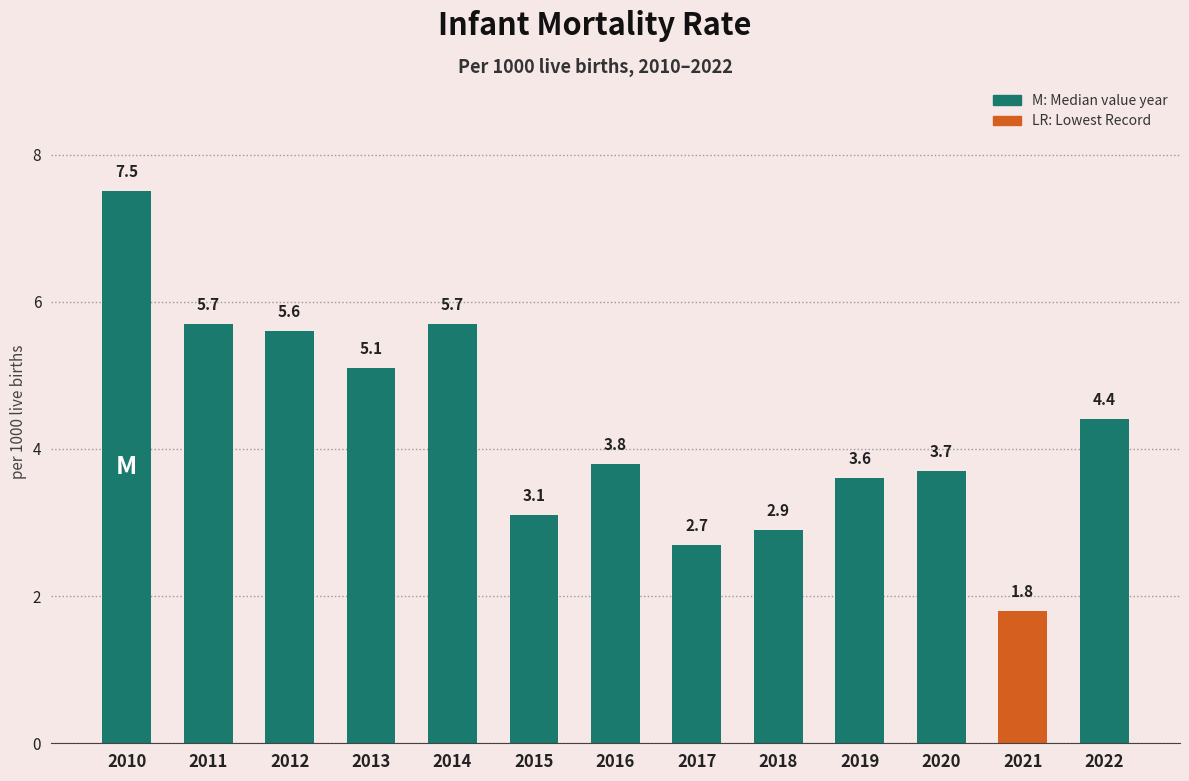

Which has a higher value, 2019 or 2022?

2022